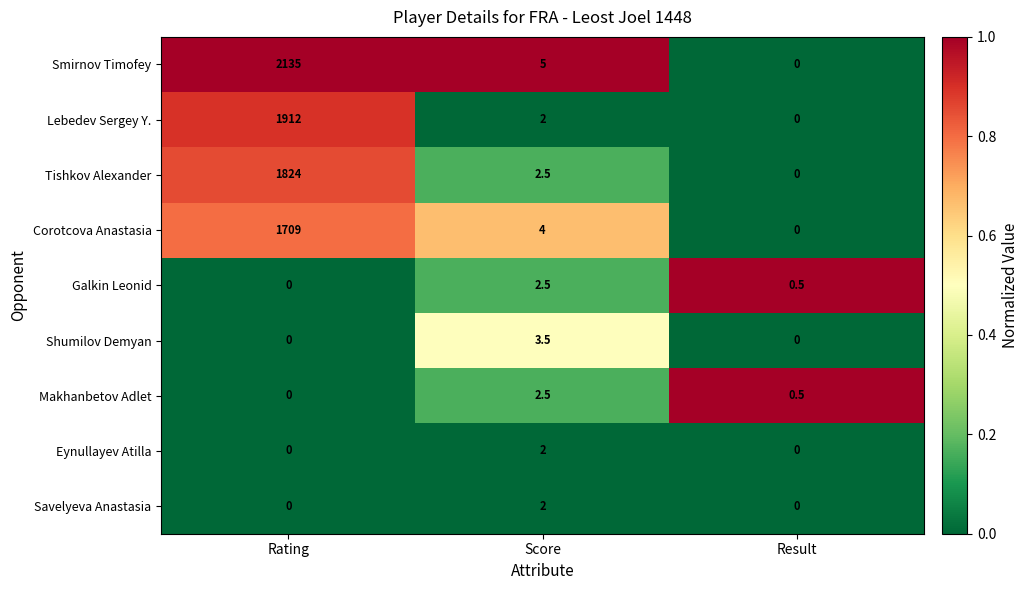

Where is Smirnov Timofey nearest to the value 1067?

Score